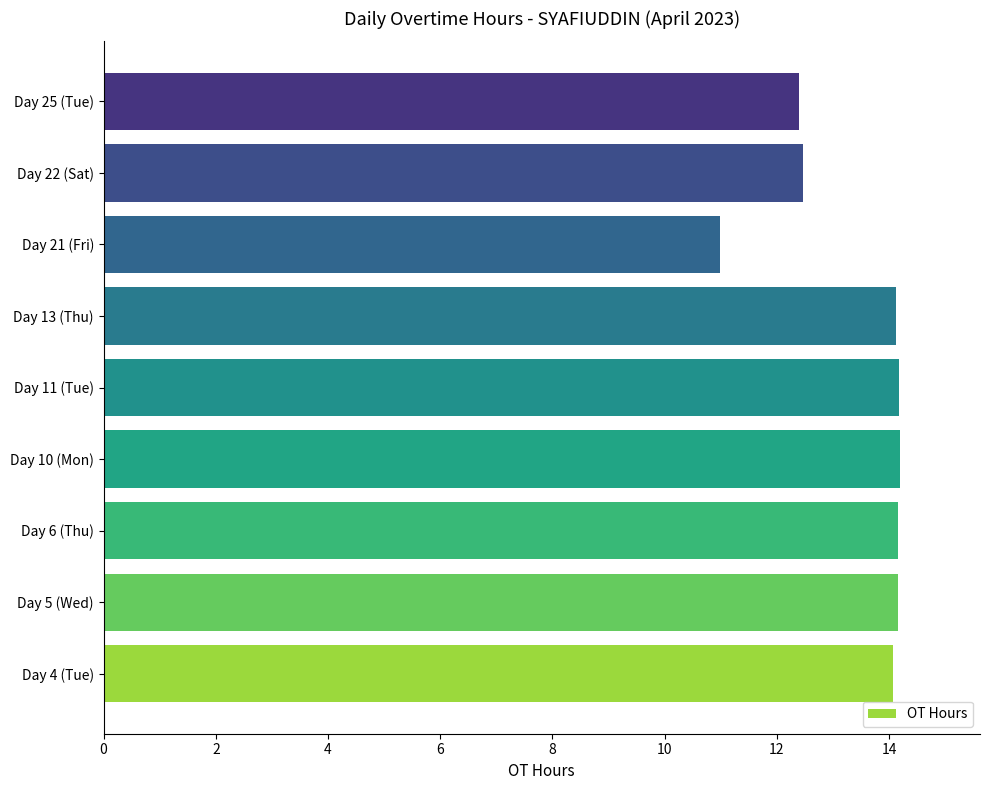

Which has a higher value, Day 10 (Mon) or Day 25 (Tue)?

Day 10 (Mon)